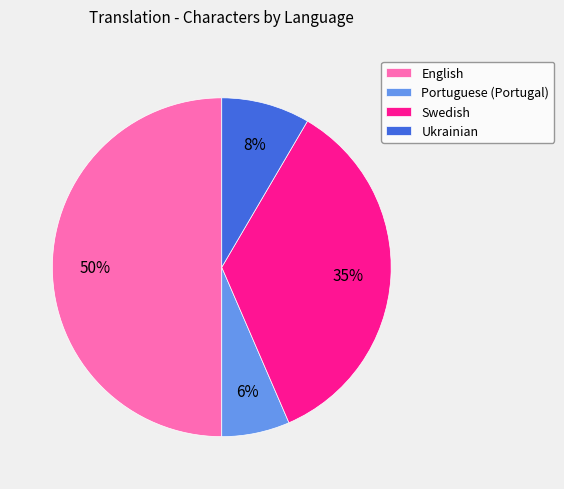

Is it true that Ukrainian is 14% of the pie?

False